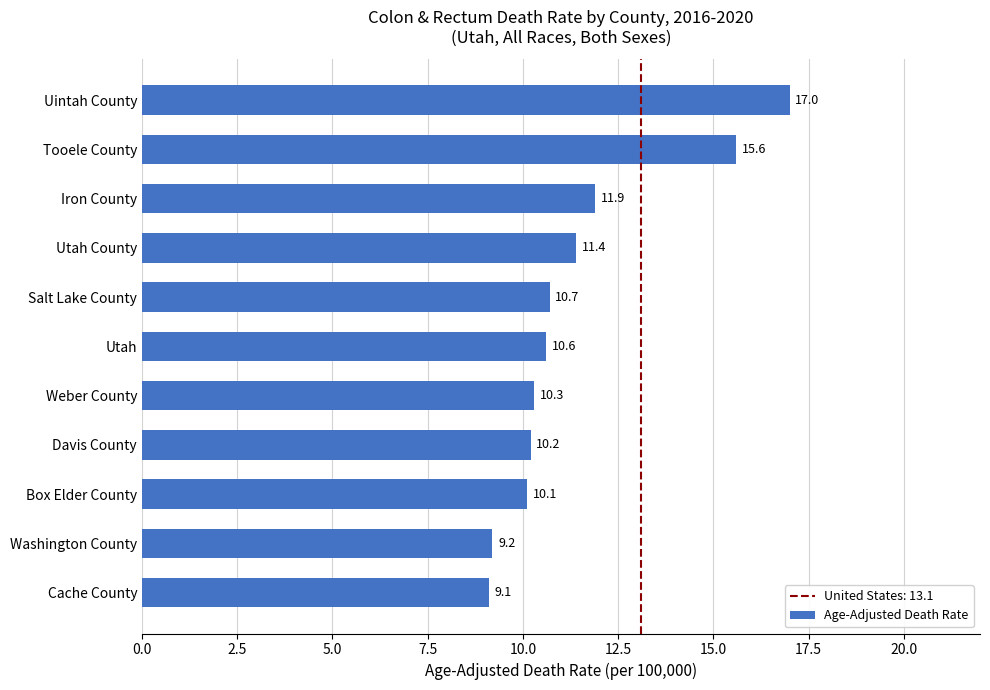

Count the number of values greater than 10.

9